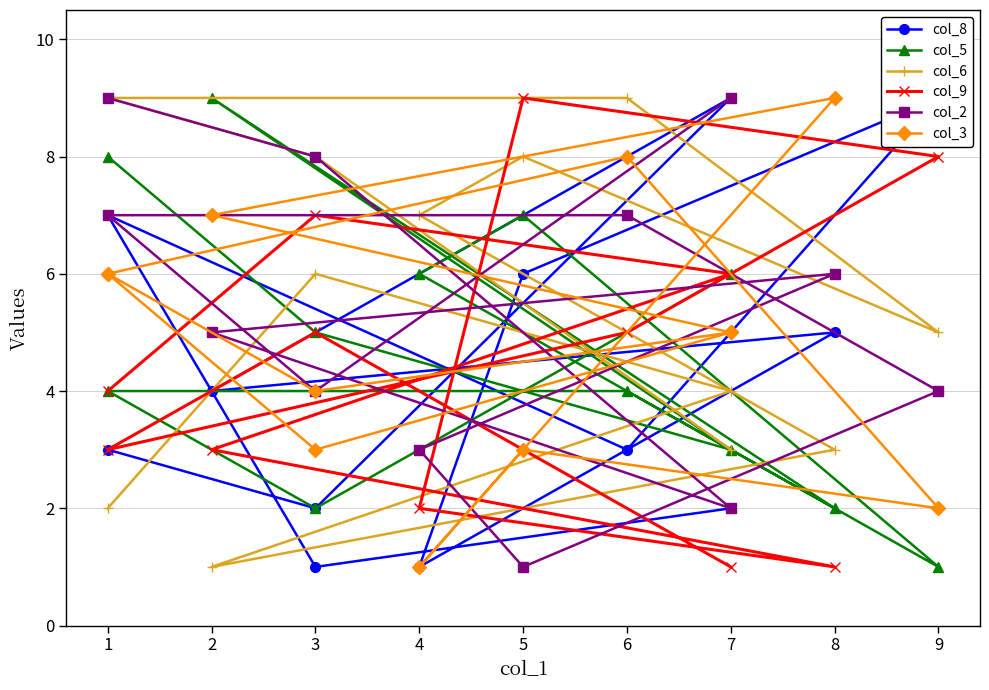

What is the difference between the maximum and minimum values in the col_5 series?

8